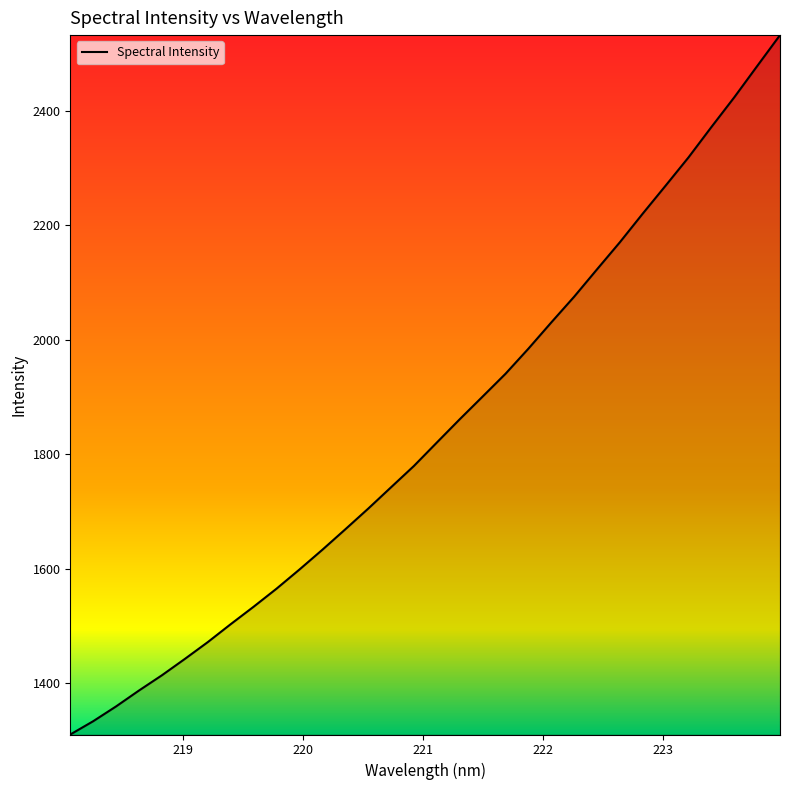

What is the difference between the maximum and minimum values?

1222.5